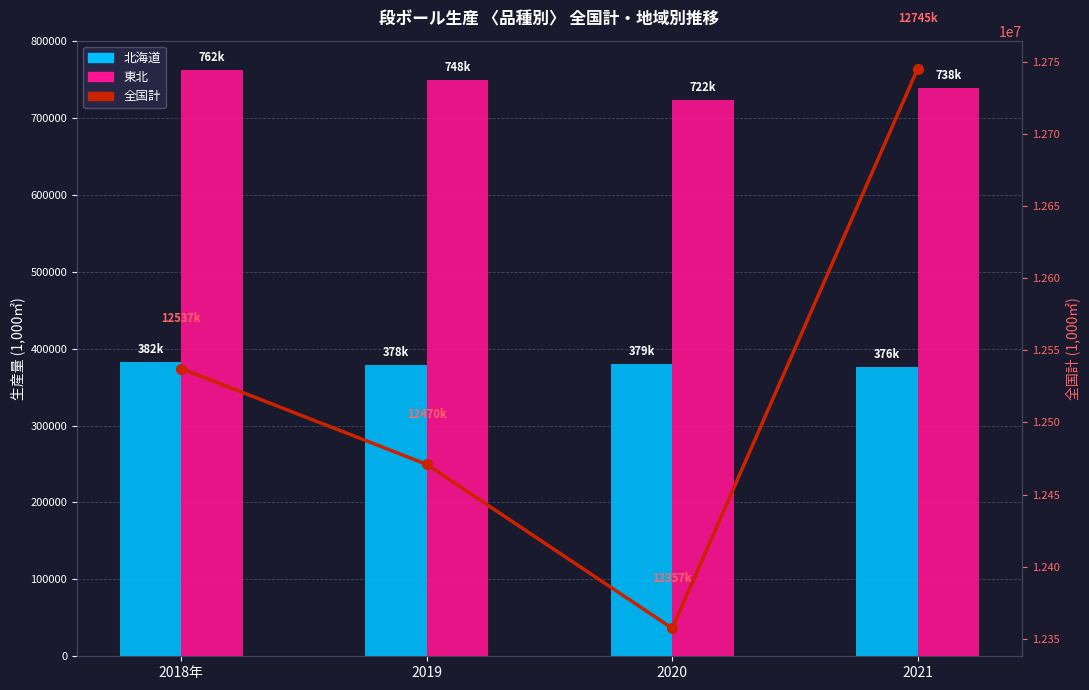

The 東北 series shows 1120292 at 2018年. True or false?

False